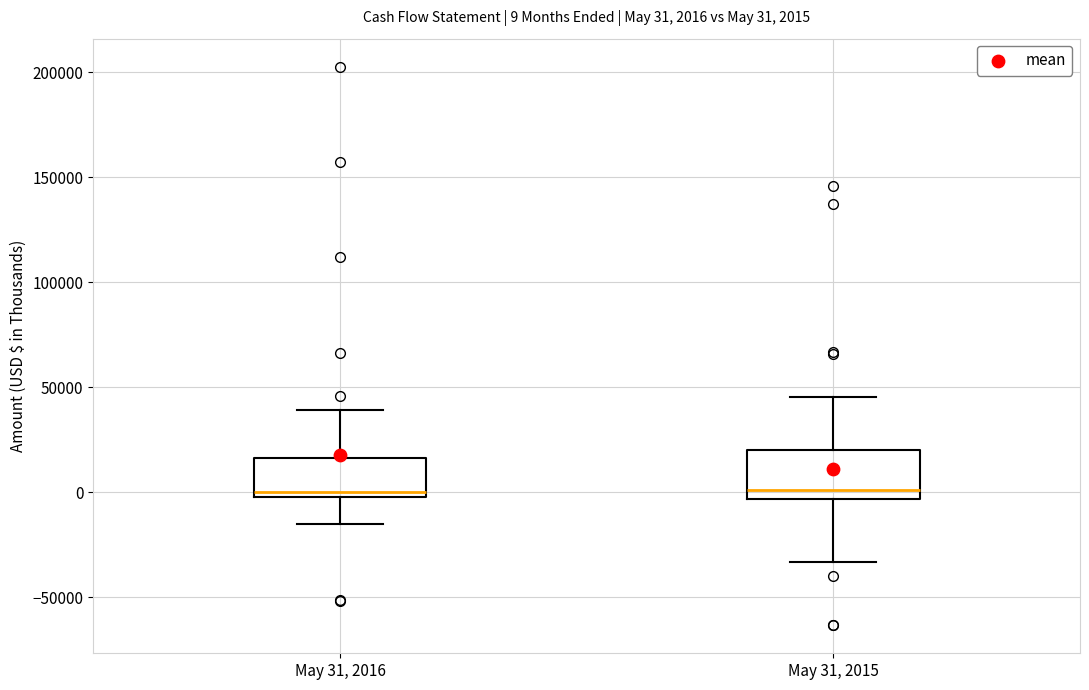

Which box is the tallest, from its lower edge to its upper edge?

May 31, 2015